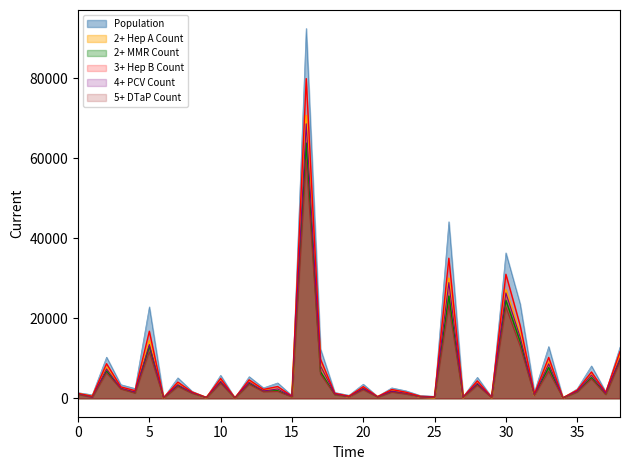

The 2+ Hep A Count series shows 3296.7 at GRAYS HARBOR. True or false?

False